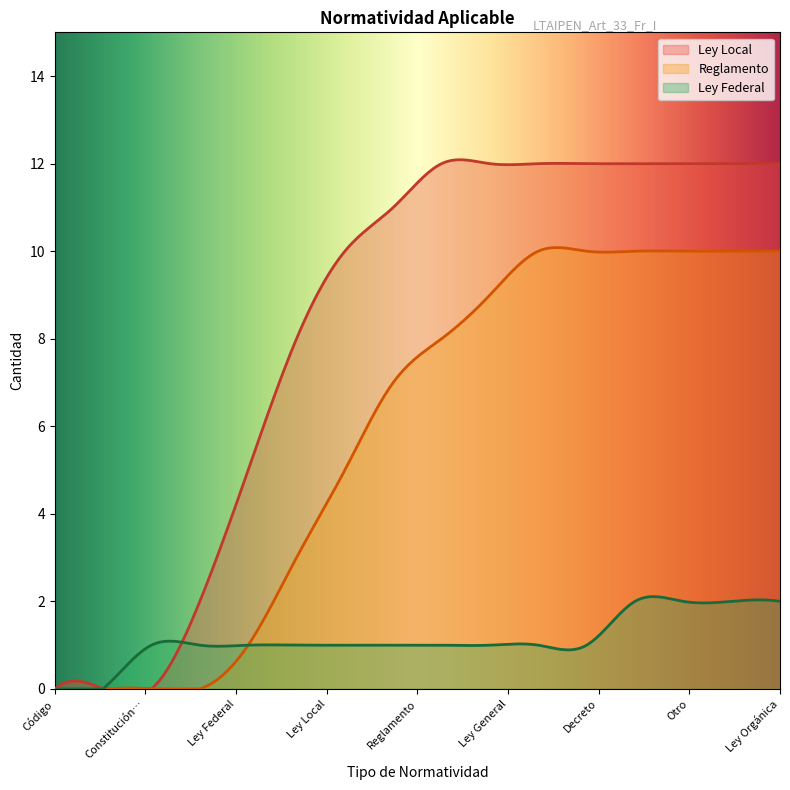

What is the maximum value for Ley Federal?

2.1